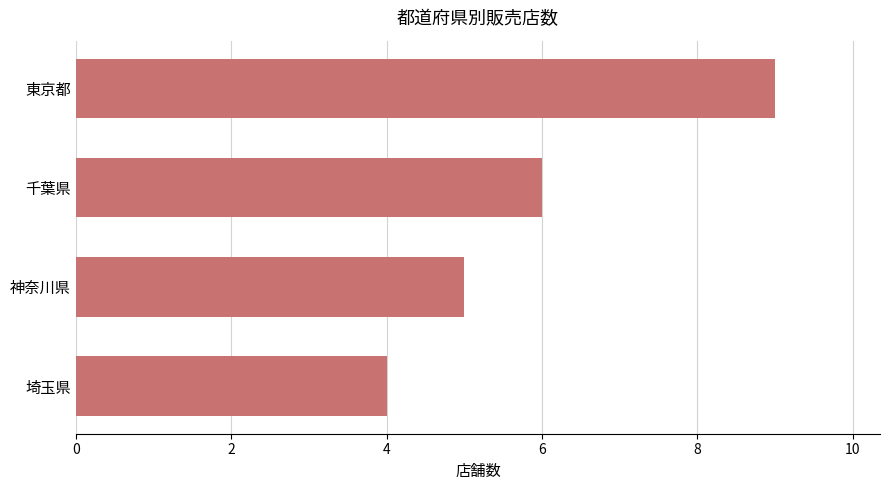

What is the label of the 2nd bar from the top?

千葉県